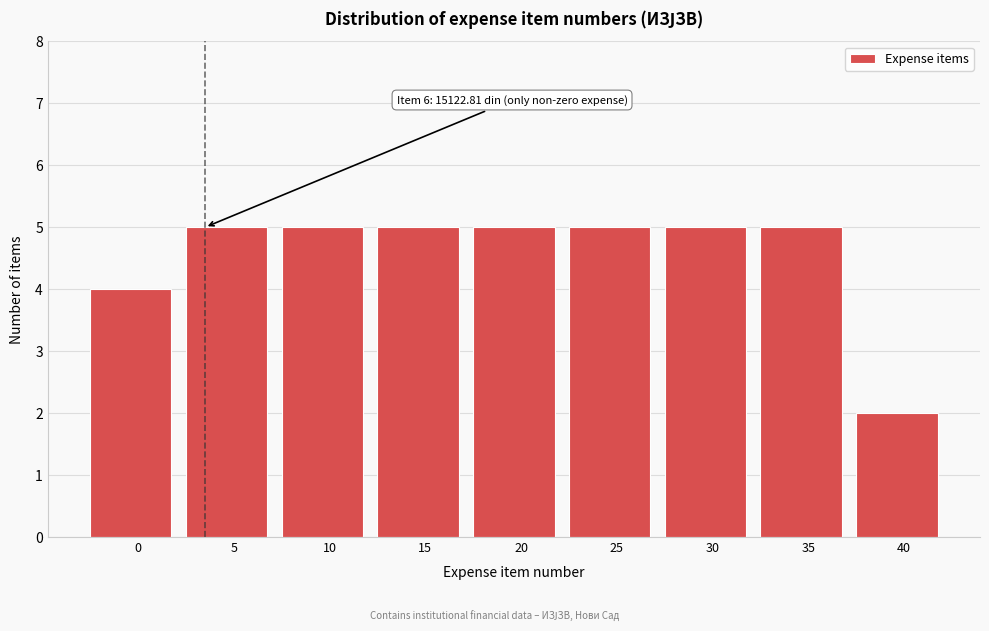

Reading right to left, what are all the values shown in this chart?

40=2	35=5	30=5	25=5	20=5	15=5	10=5	5=5	0=4